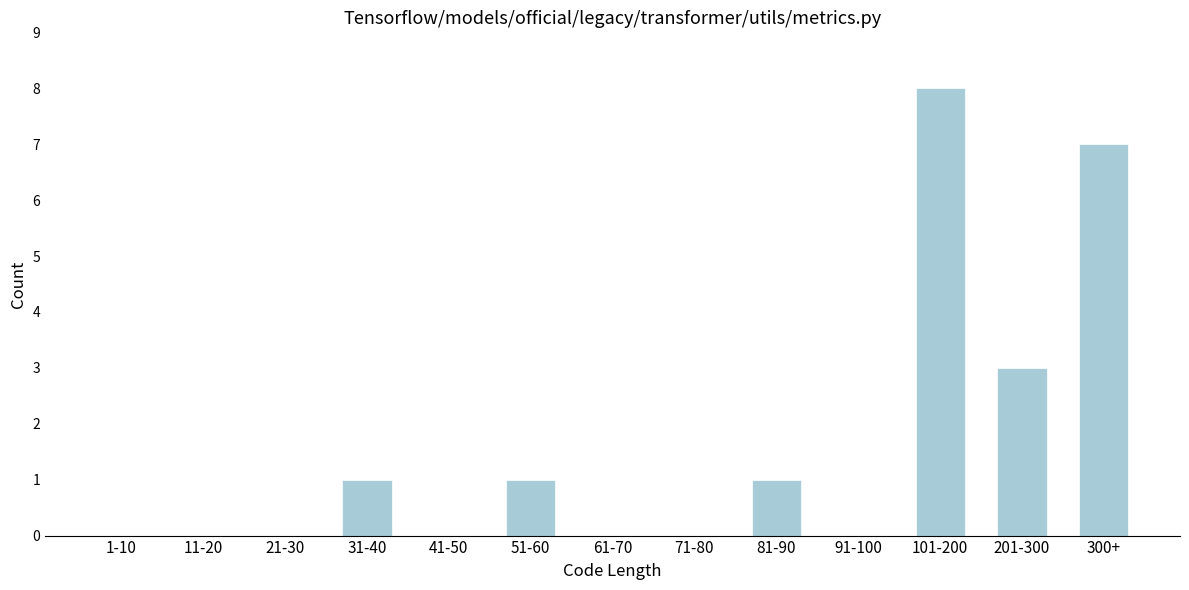

Reading left to right, list all the values displayed in this chart.

1-10=0	11-20=0	21-30=0	31-40=1	41-50=0	51-60=1	61-70=0	71-80=0	81-90=1	91-100=0	101-200=8	201-300=3	300+=7